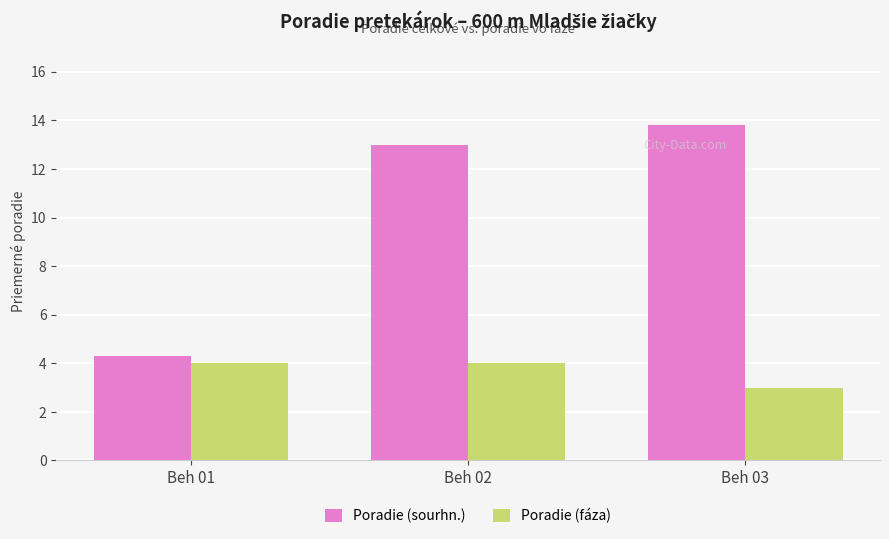

What is the minimum value for Poradie (fáza)?

3.0